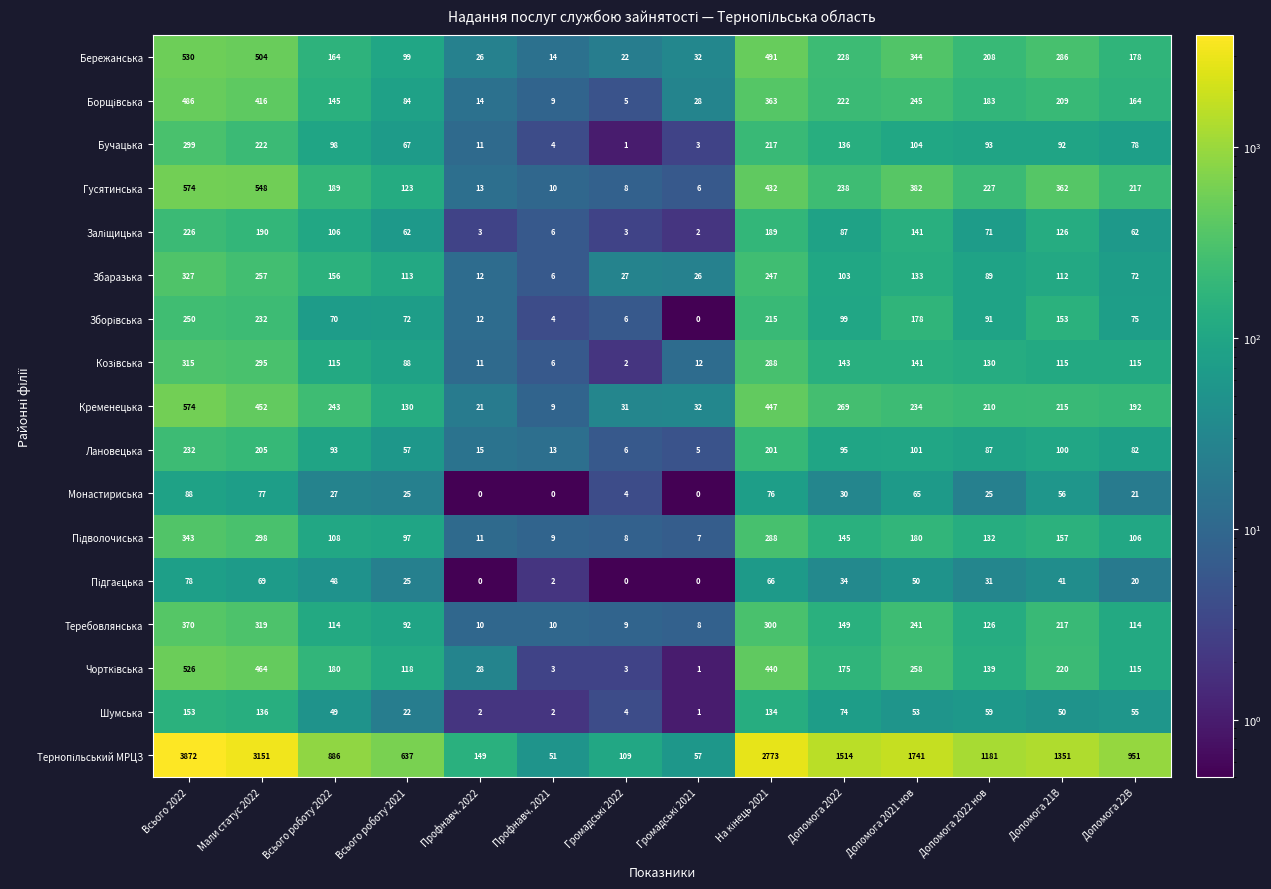

At which label does Бережанська first exceed 208?

Всього 2022